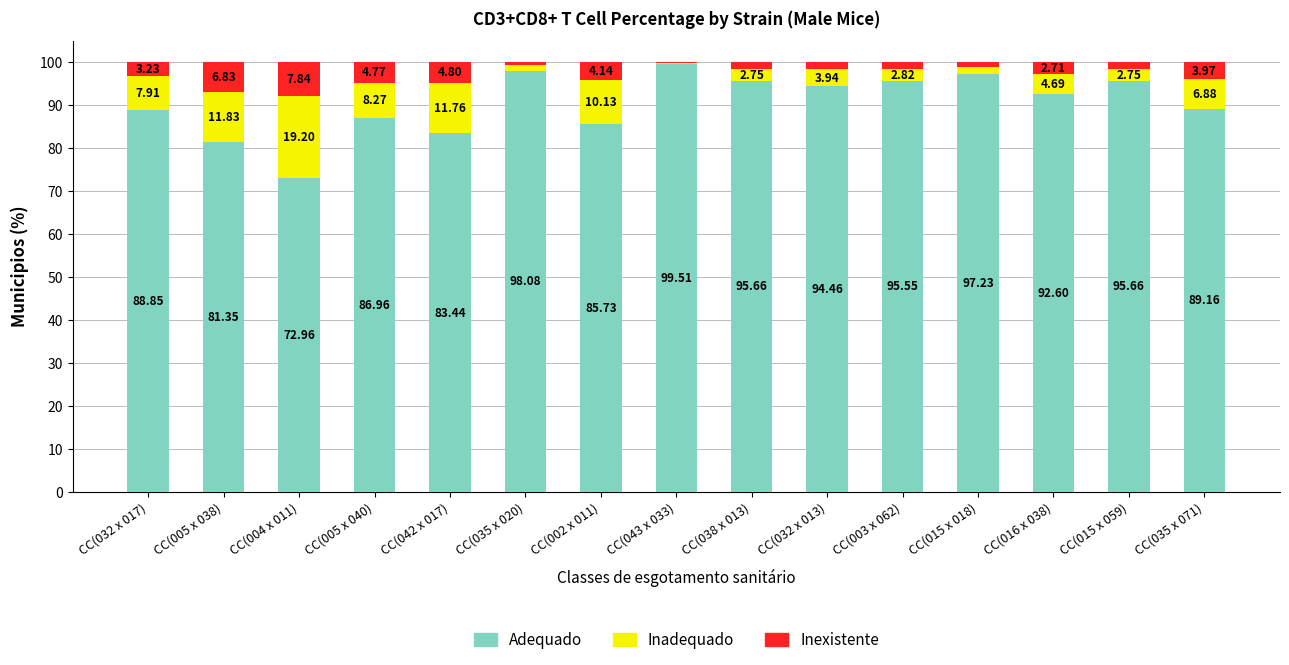

What is the total value across all series at CC(003 x 062)?

100.0